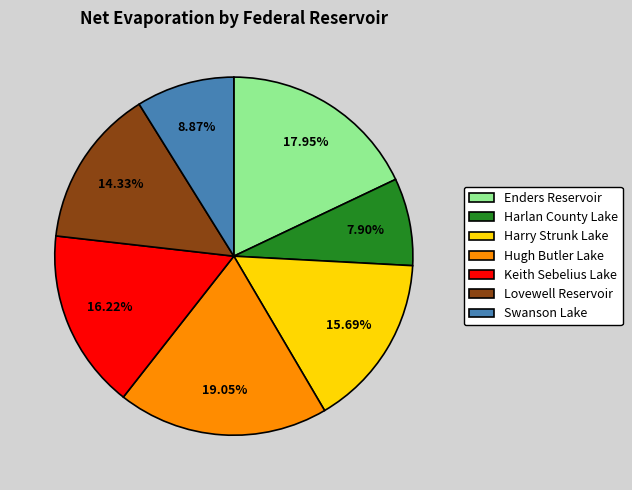

How much of the chart is everything except Harry Strunk Lake?

84.3%